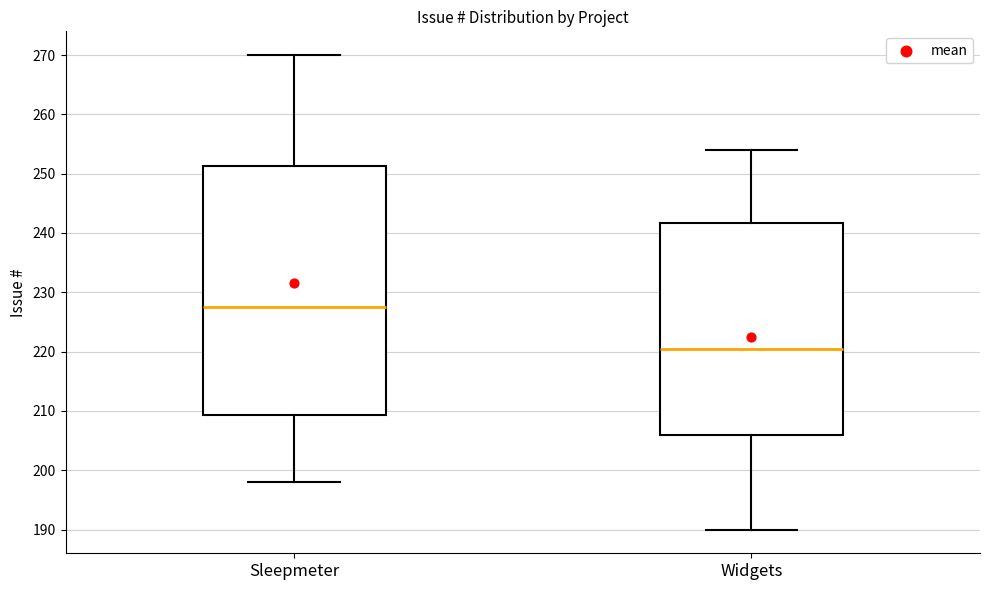

Where does the lower whisker of the box for Widgets end on the y-axis? The values are not printed on the chart, so give them approximately, as read against the axis.

190